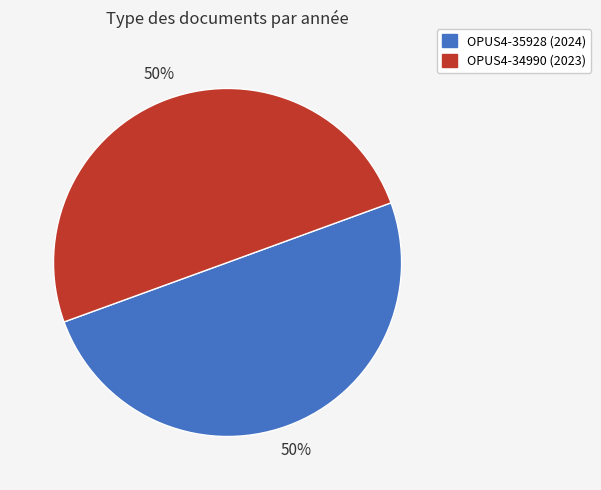

To the nearest percent, what portion does OPUS4-34990 represent?

50%